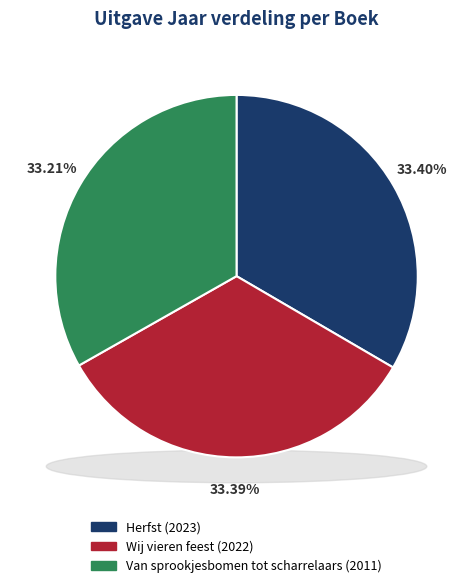

Is there a majority slice in this chart?

No